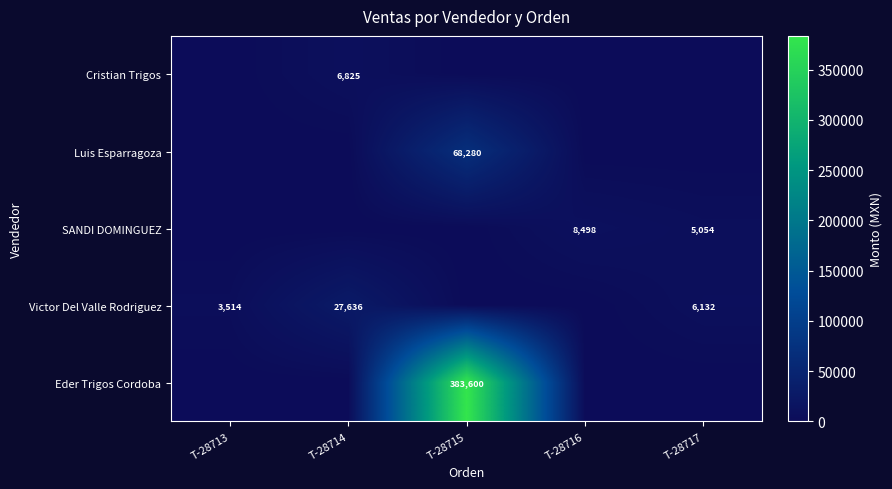

At which category does the chart reach its minimum across all series?

T-28713